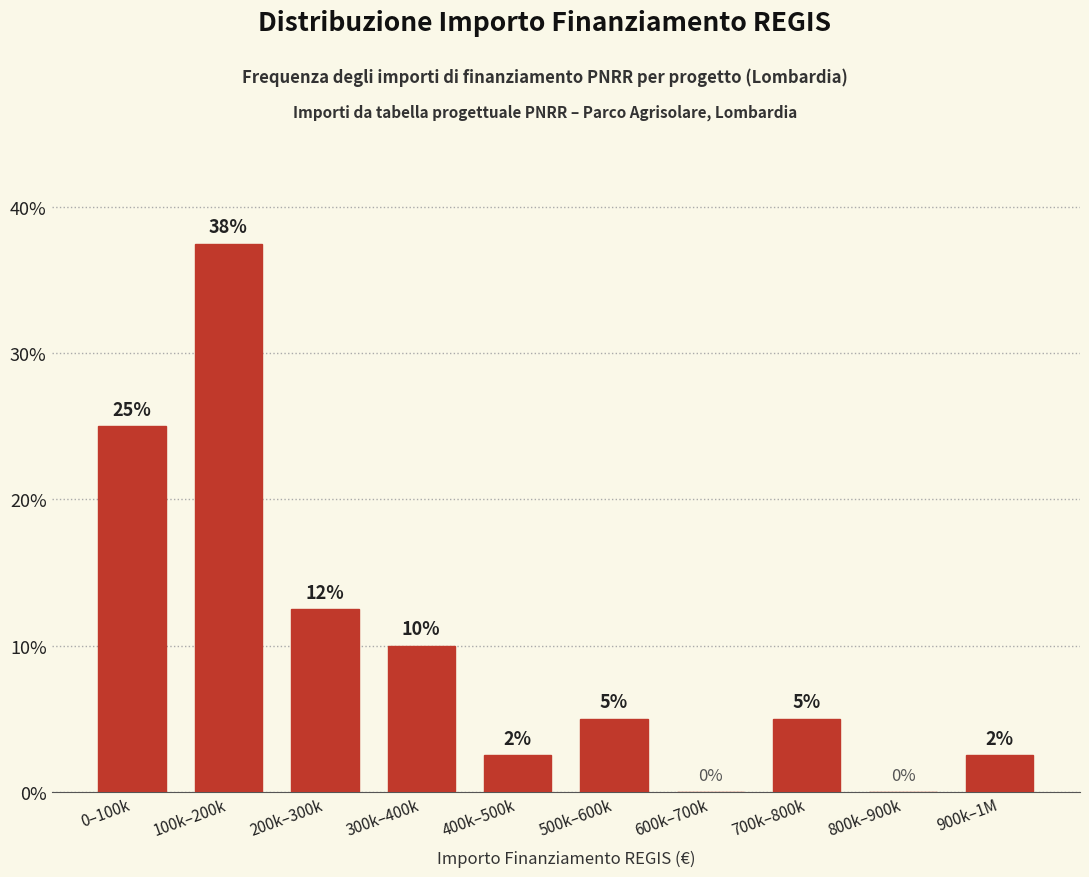

Where is the data nearest to the value 18?

200k–300k